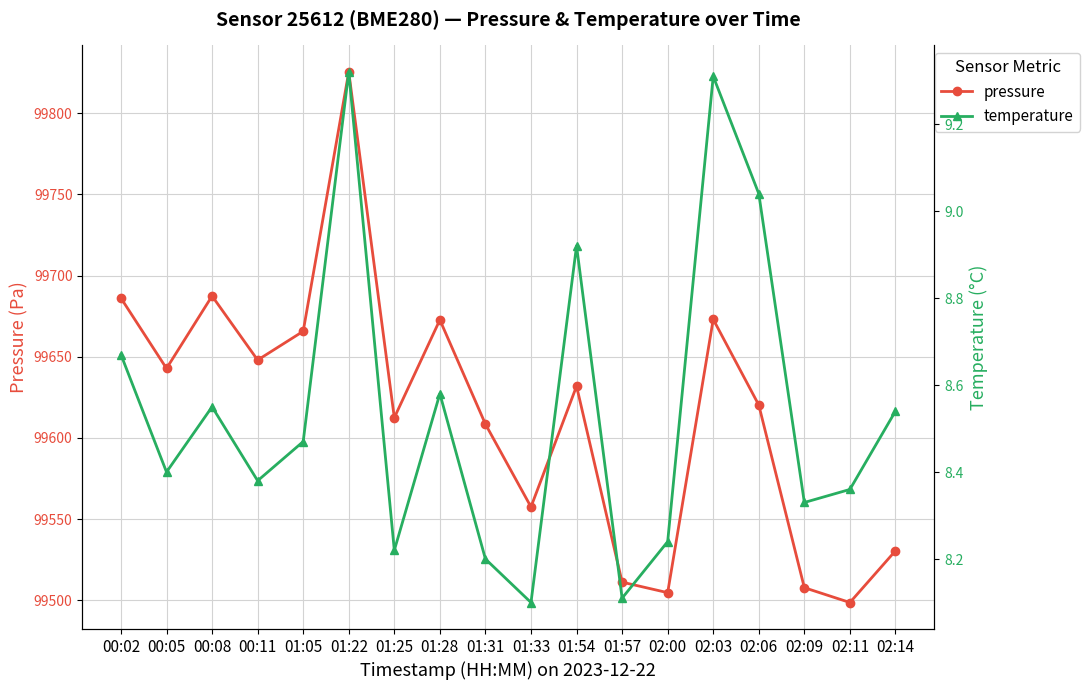

At which label does pressure reach its peak?

01:22